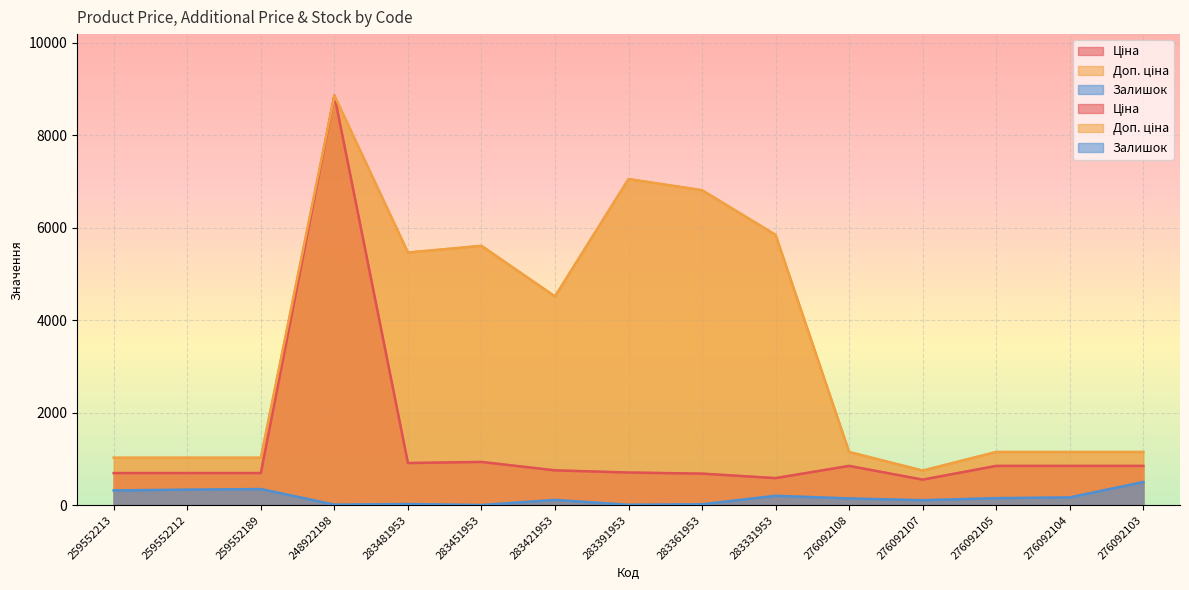

How many values in the Ціна series are below 752?

7